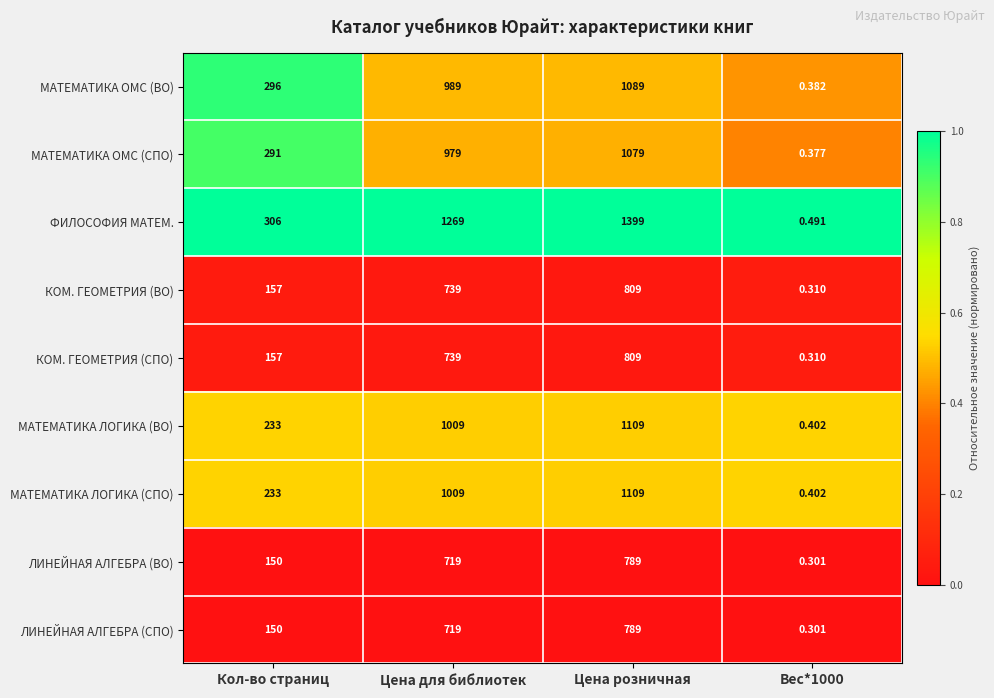

Between Цена для библиотек and Цена розничная, which series saw the biggest shift?

ФИЛОСОФИЯ МАТЕМ.